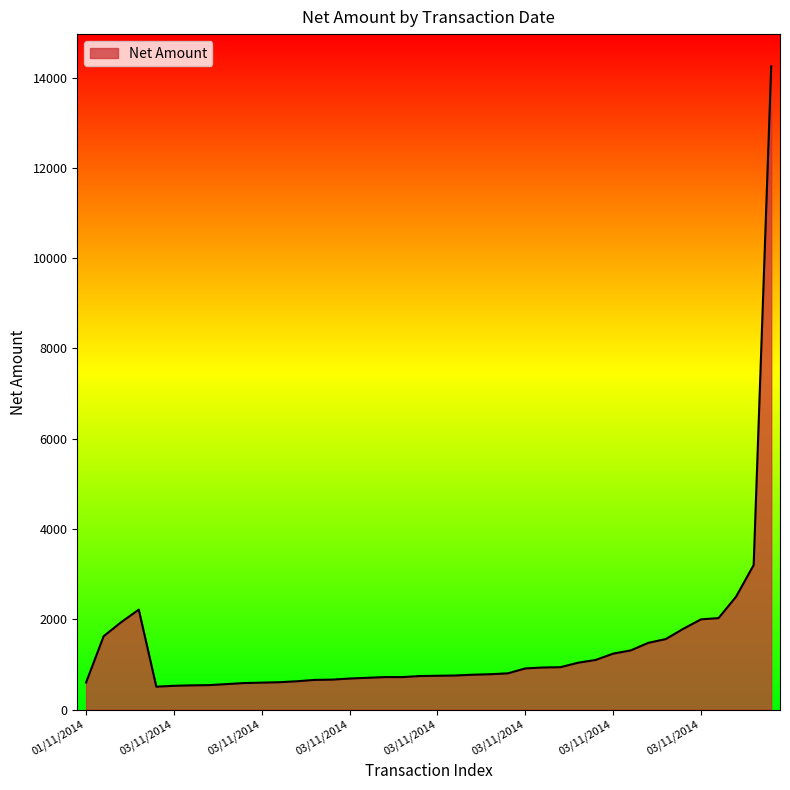

How many lines are shown in the chart?

1